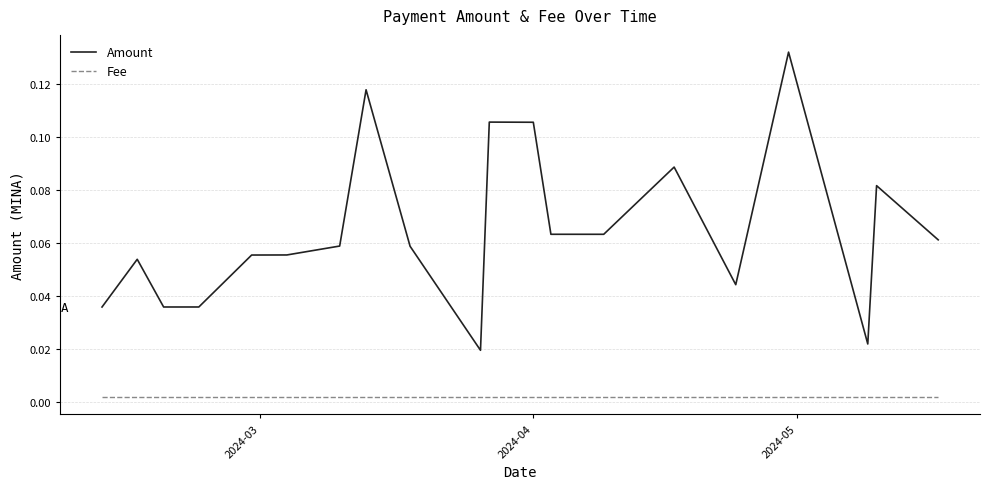

List the series in order of their overall mean, highest first.

Amount, Fee